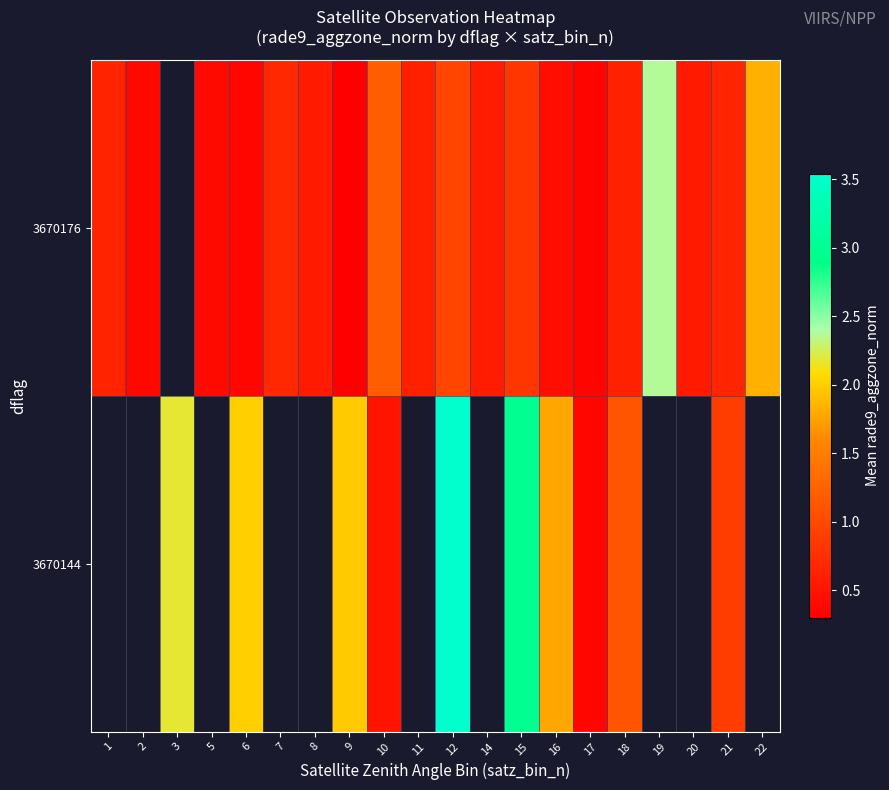

True or false: 3670176 has a value of 0.6 at 18.

True